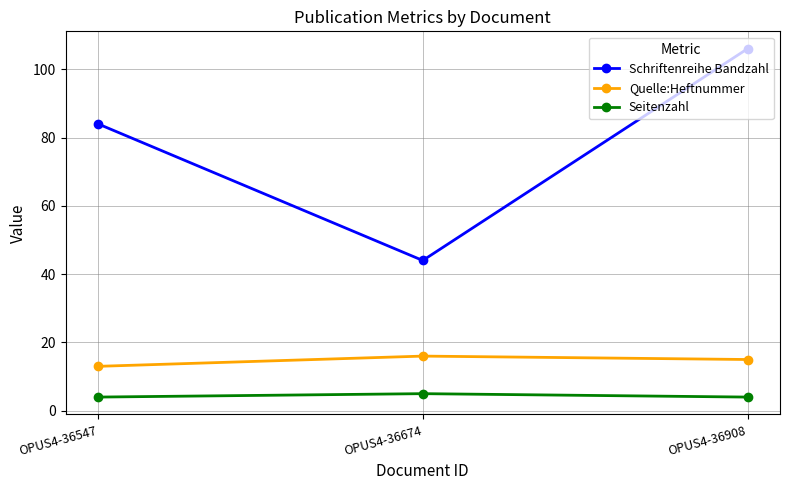

What is the value of the Seitenzahl point at the 1st from the left?

4